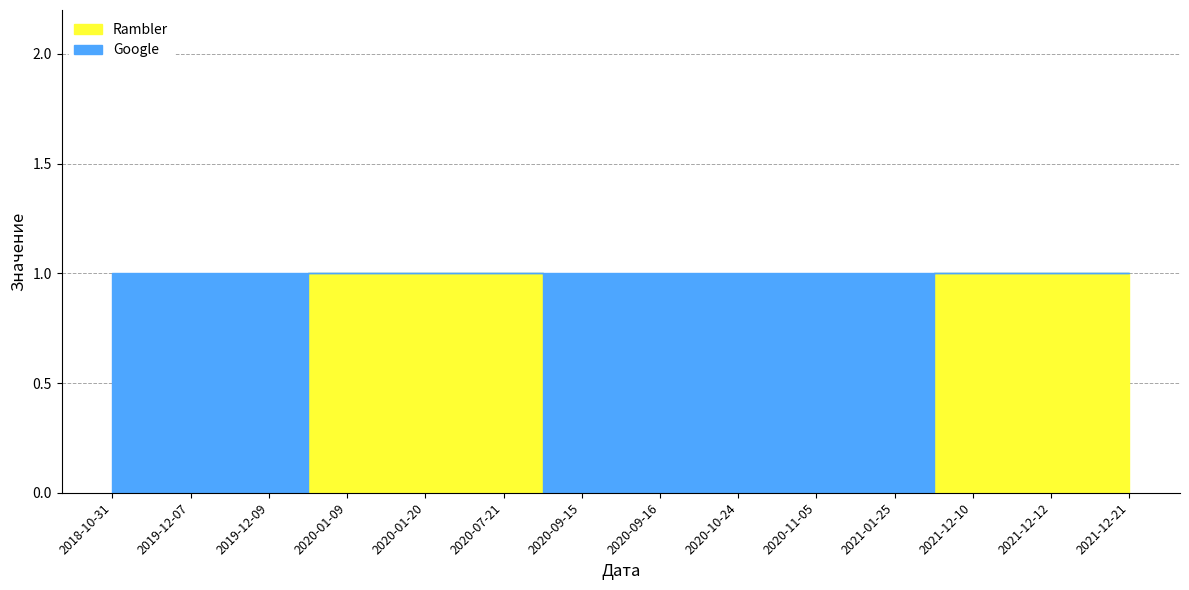

The value of Google at 2018-10-31 is 1. True or false?

True